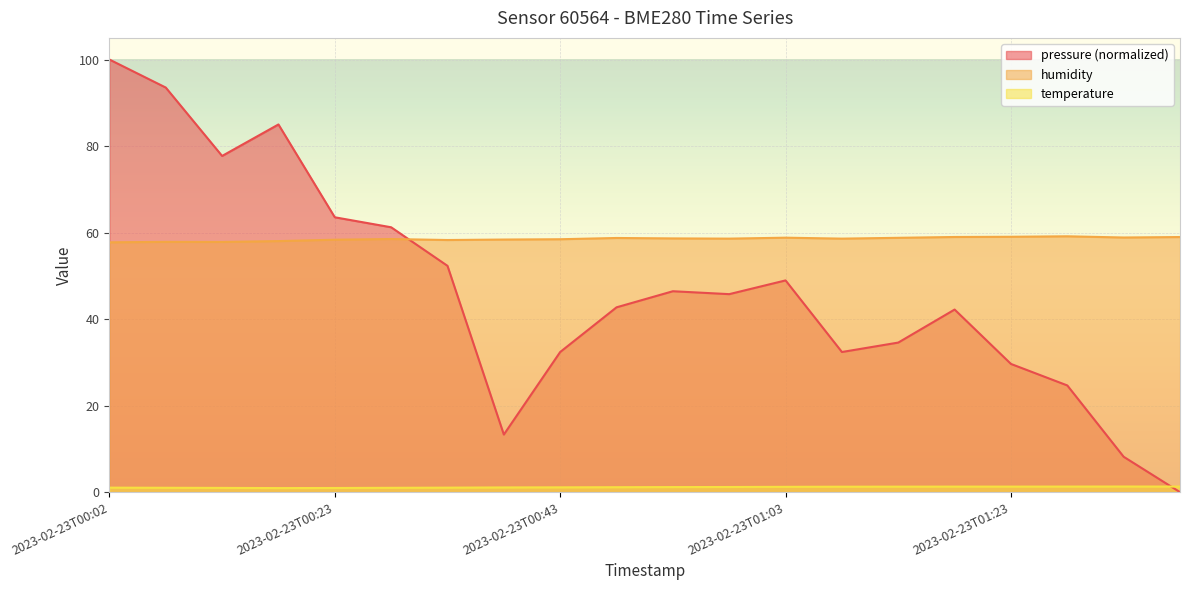

Reading left to right, extract all data points from this chart.

pressure: 100.0	93.5	77.7	85.0	63.5	61.2	52.3	13.3	32.4	42.7	46.4	45.8	48.9	32.4	34.6	42.2	29.6	24.7	8.2	0.0
humidity: 57.8	57.9	57.8	58.0	58.4	58.5	58.3	58.4	58.5	58.8	58.6	58.6	58.8	58.6	58.8	59.0	59.0	59.1	58.9	59.0
temperature: 1.0	1.0	1.0	0.9	1.0	1.0	1.0	1.1	1.1	1.1	1.2	1.2	1.2	1.3	1.3	1.3	1.3	1.3	1.3	1.3